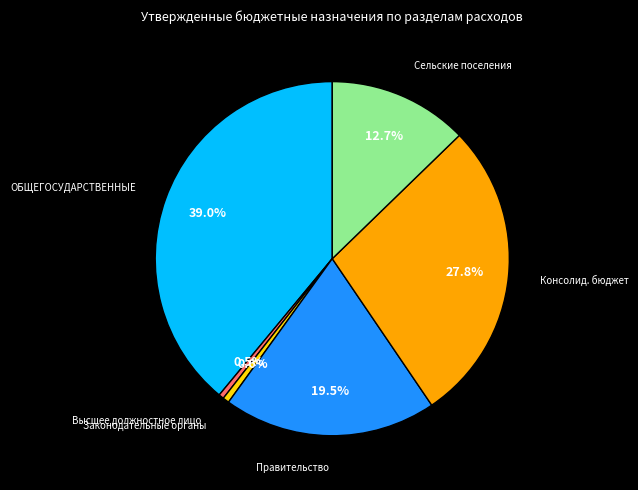

How many slices are in this pie chart?

6